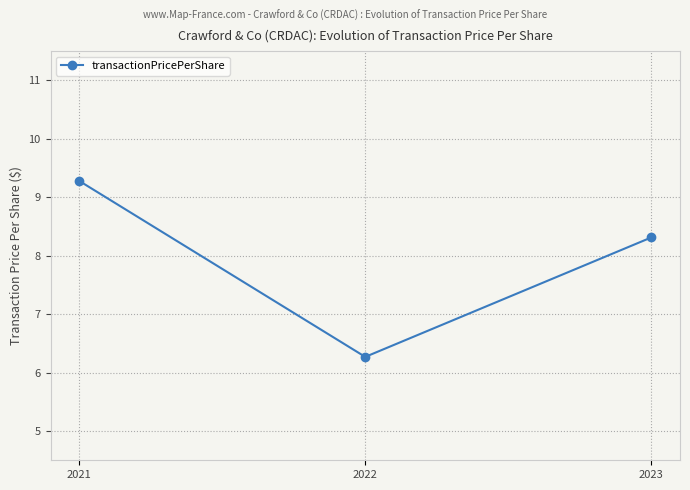

Reading left to right, transcribe all the data shown in this chart.

2021=9.3	2022=6.3	2023=8.3